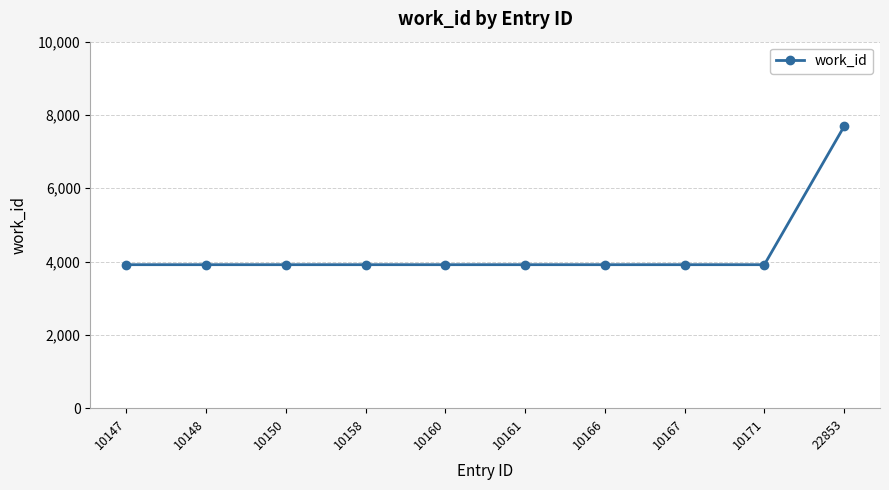

Approximately how many times larger is the value at 10160 compared to 10171?

1.0